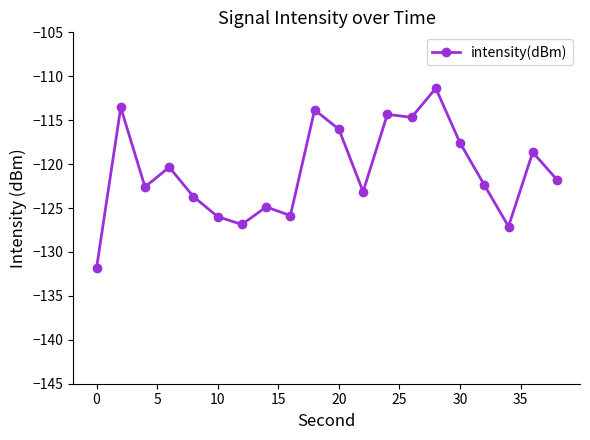

What is the difference between the second highest and minimum values?

18.3